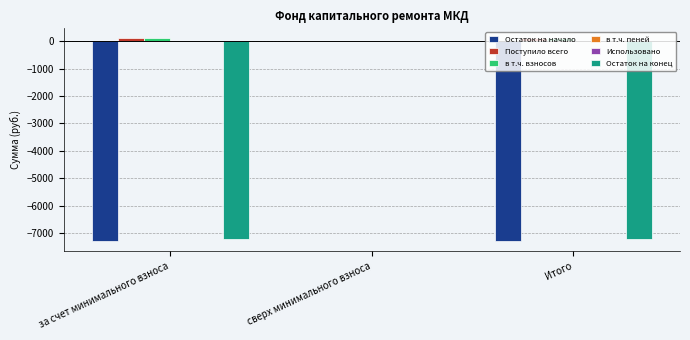

True or false: Остаток на начало has a value of -3513.4 at Итого.

False